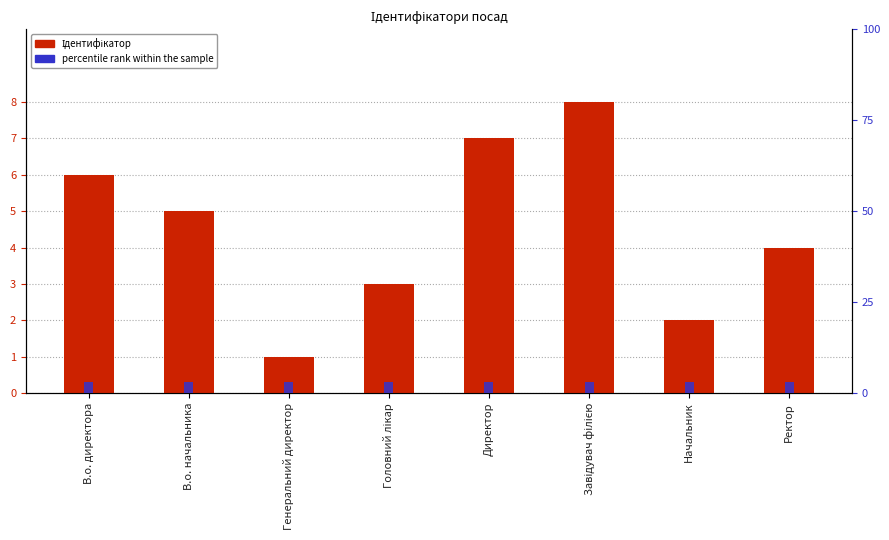

Are the bars horizontal?

No